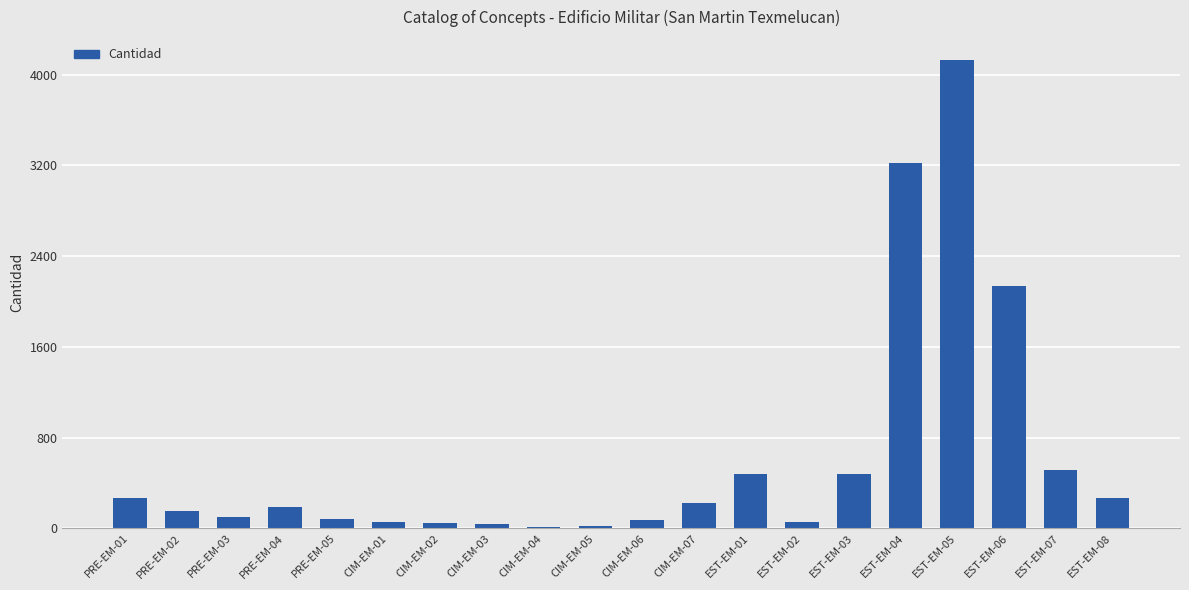

At which label is the value closest to 2065?

EST-EM-06